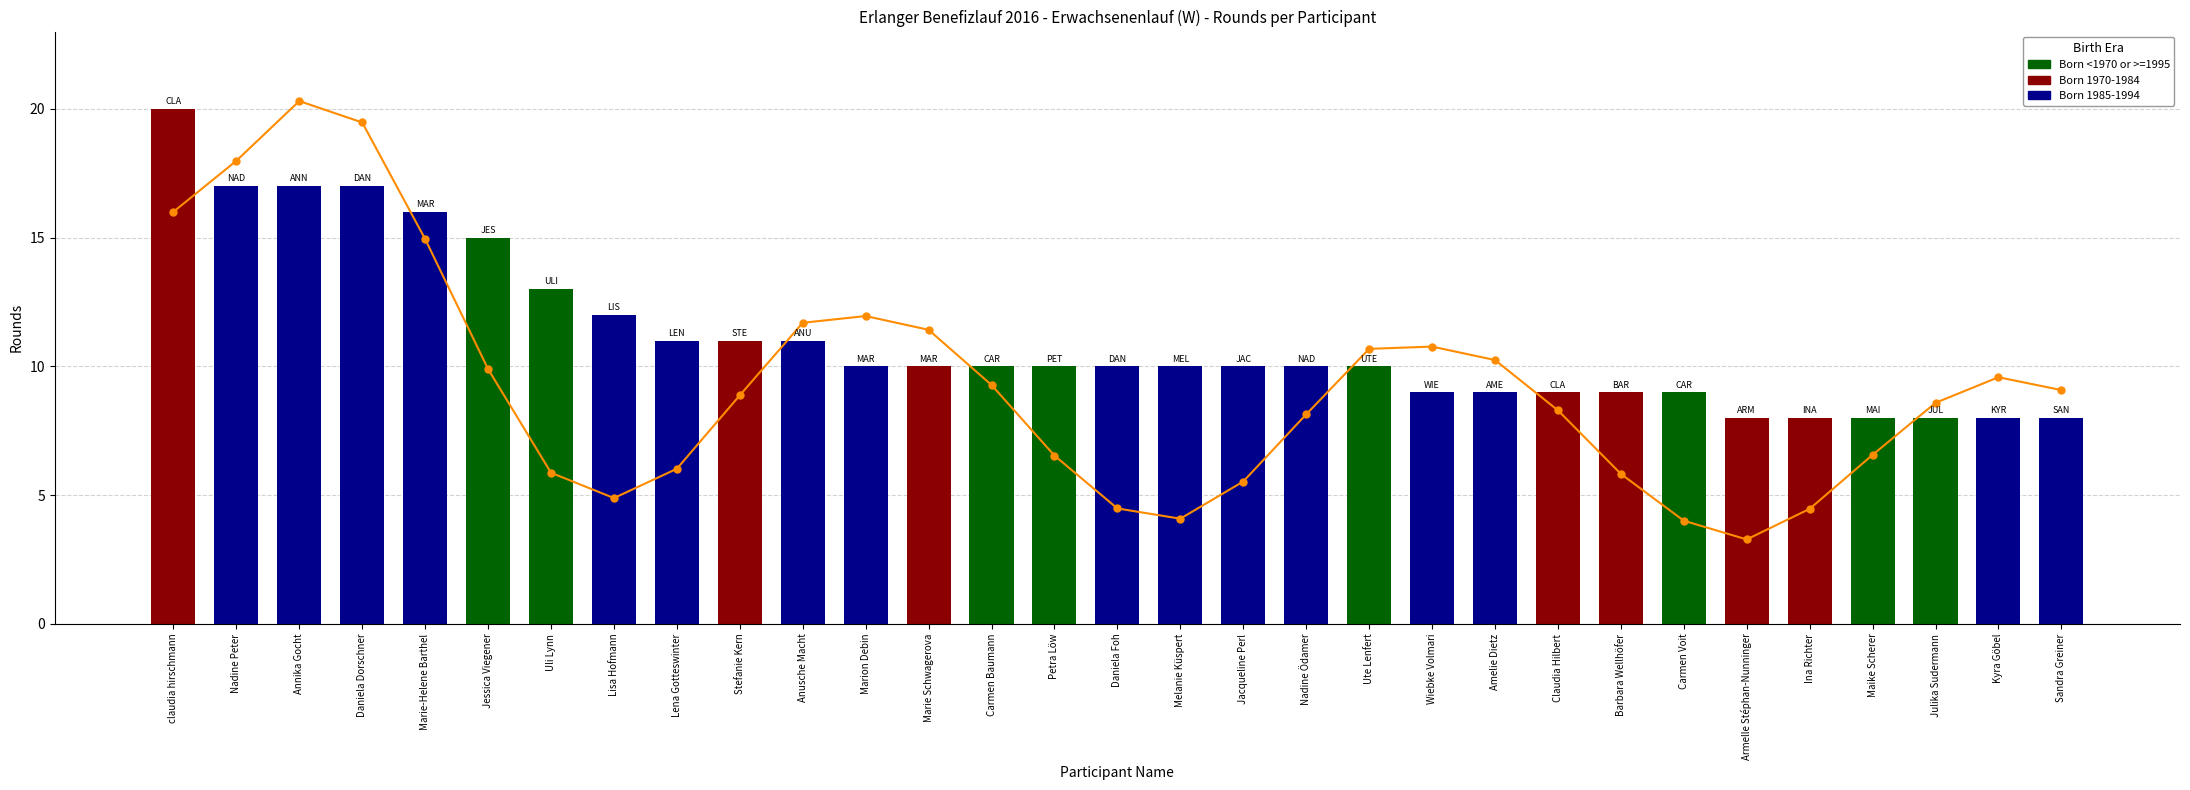

Reading right to left, transcribe all the data shown in this chart.

Sandra Greiner=8	Kyra Göbel=8	Julika Sudermann=8	Maike Scherer=8	Ina Richter=8	Armelle Stéphan-Nunninger=8	Carmen Voit=9	Barbara Wellhöfer=9	Claudia Hilbert=9	Amelie Dietz=9	Wiebke Volmari=9	Ute Lenfert=10	Nadine Ödamer=10	Jacqueline Perl=10	Melanie Küspert=10	Daniela Foh=10	Petra Löw=10	Carmen Baumann=10	Marie Schwagerova=10	Marion Debin=10	Anusche Macht=11	Stefanie Kern=11	Lena Gotteswinter=11	Lisa Hofmann=12	Uli Lynn=13	Jessica Viegener=15	Marie-Helene Barthel=16	Daniela Dorschner=17	Annika Gocht=17	Nadine Peter=17	claudia hirschmann=20